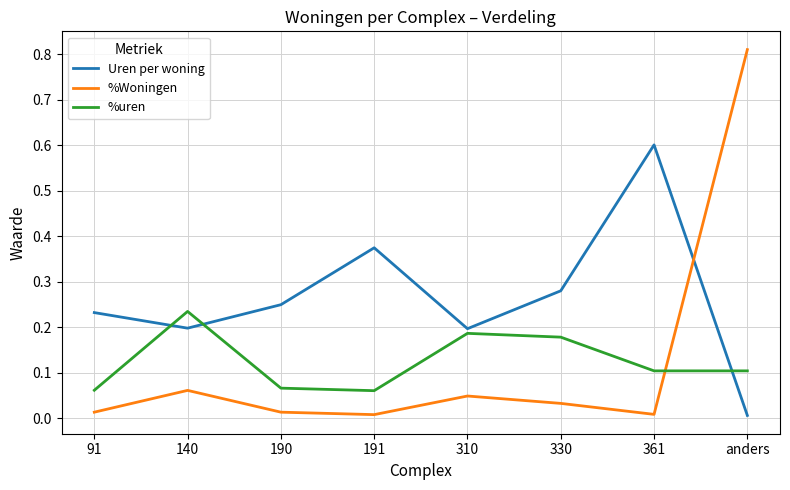

True or false: %Woningen has more than 1 points higher than both neighbors.

True